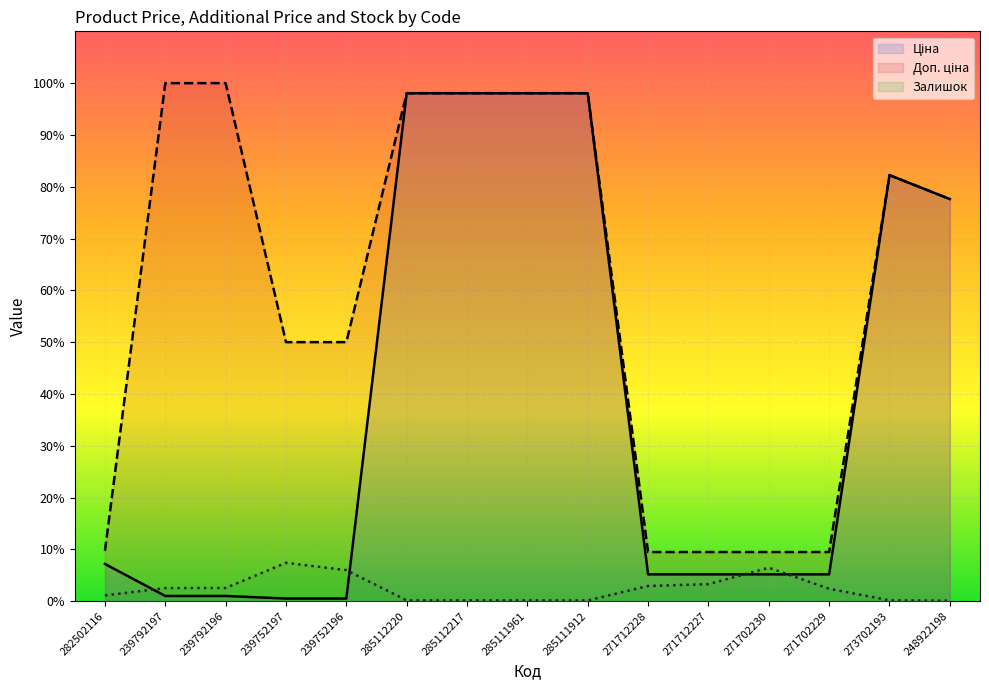

True or false: Доп. ціна has a value of 11188.2 at 285111961.

True